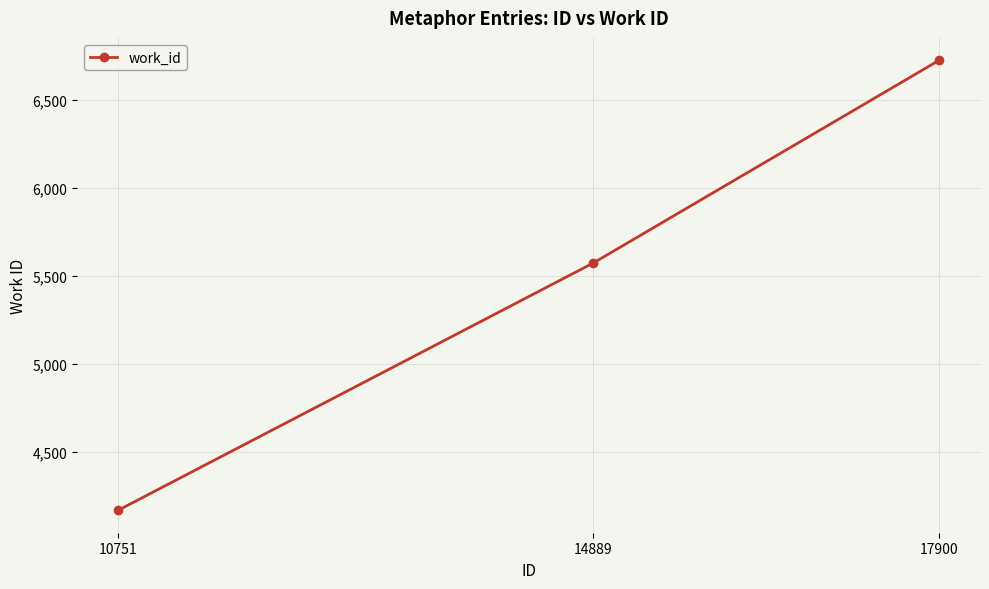

What is the minimum value shown in the chart?

4167